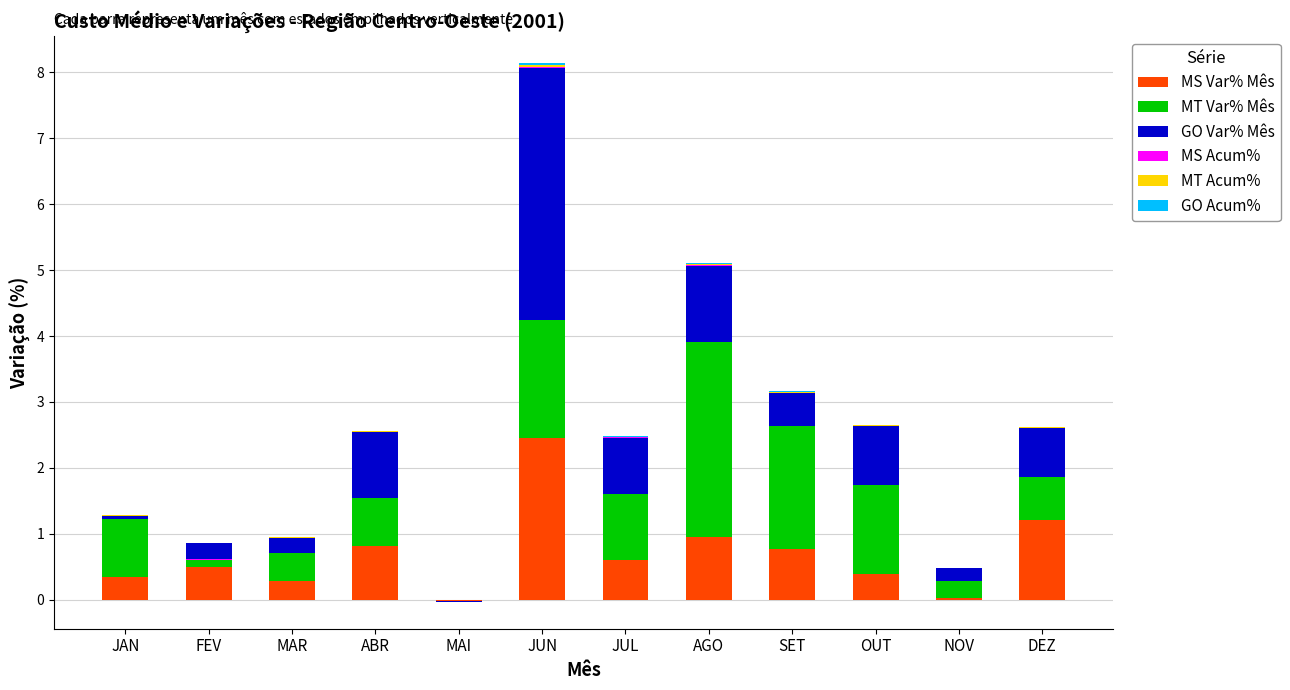

At which label does MS Var% Mês reach its peak?

JUN